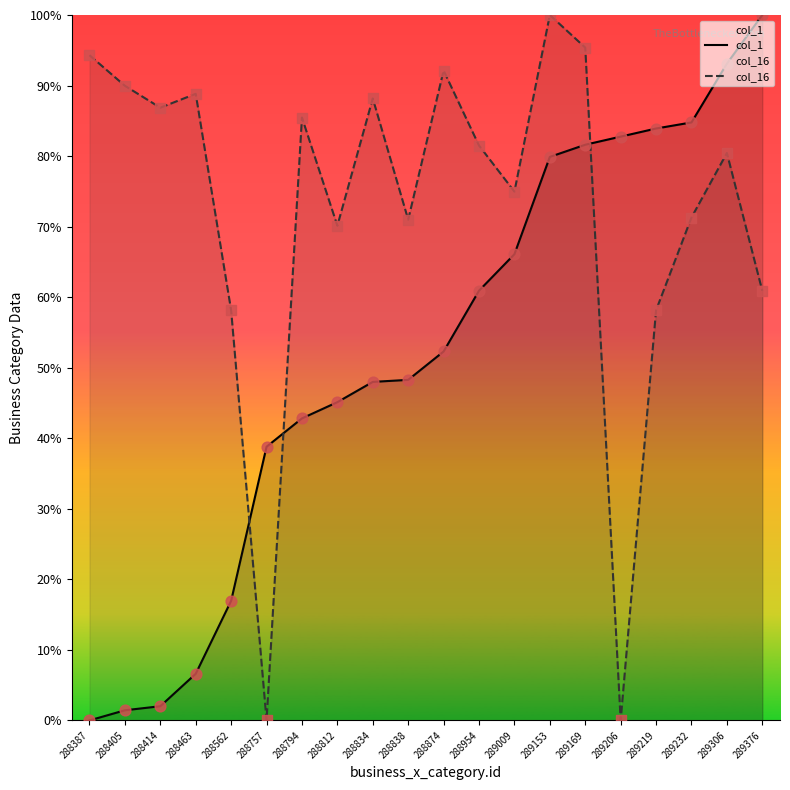

At how many categories does at least one series exceed 43?

19